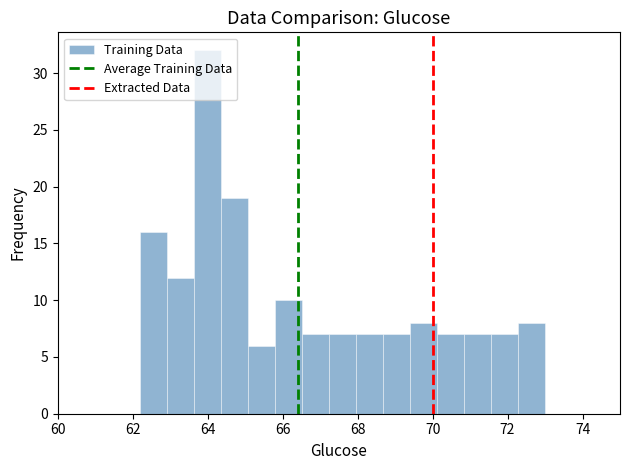

Around what value on the x-axis is the tallest bar? Give the approximate position of its centre, as read against the axis.

64.0